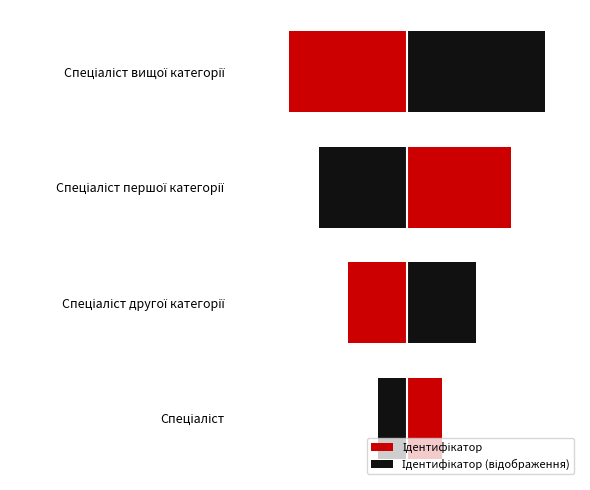

Does the chart contain stacked bars?

No